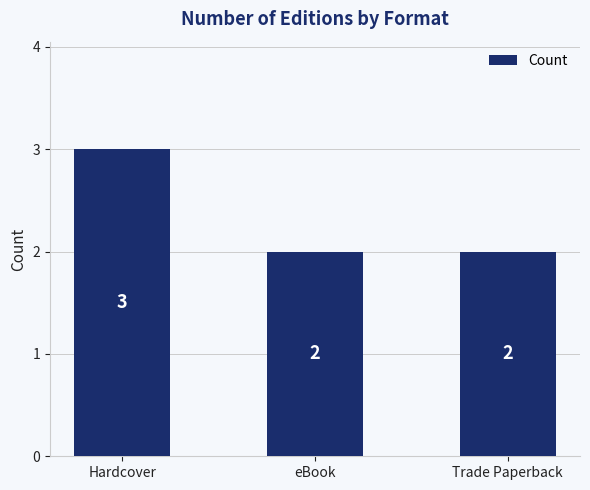

What is the average value?

2